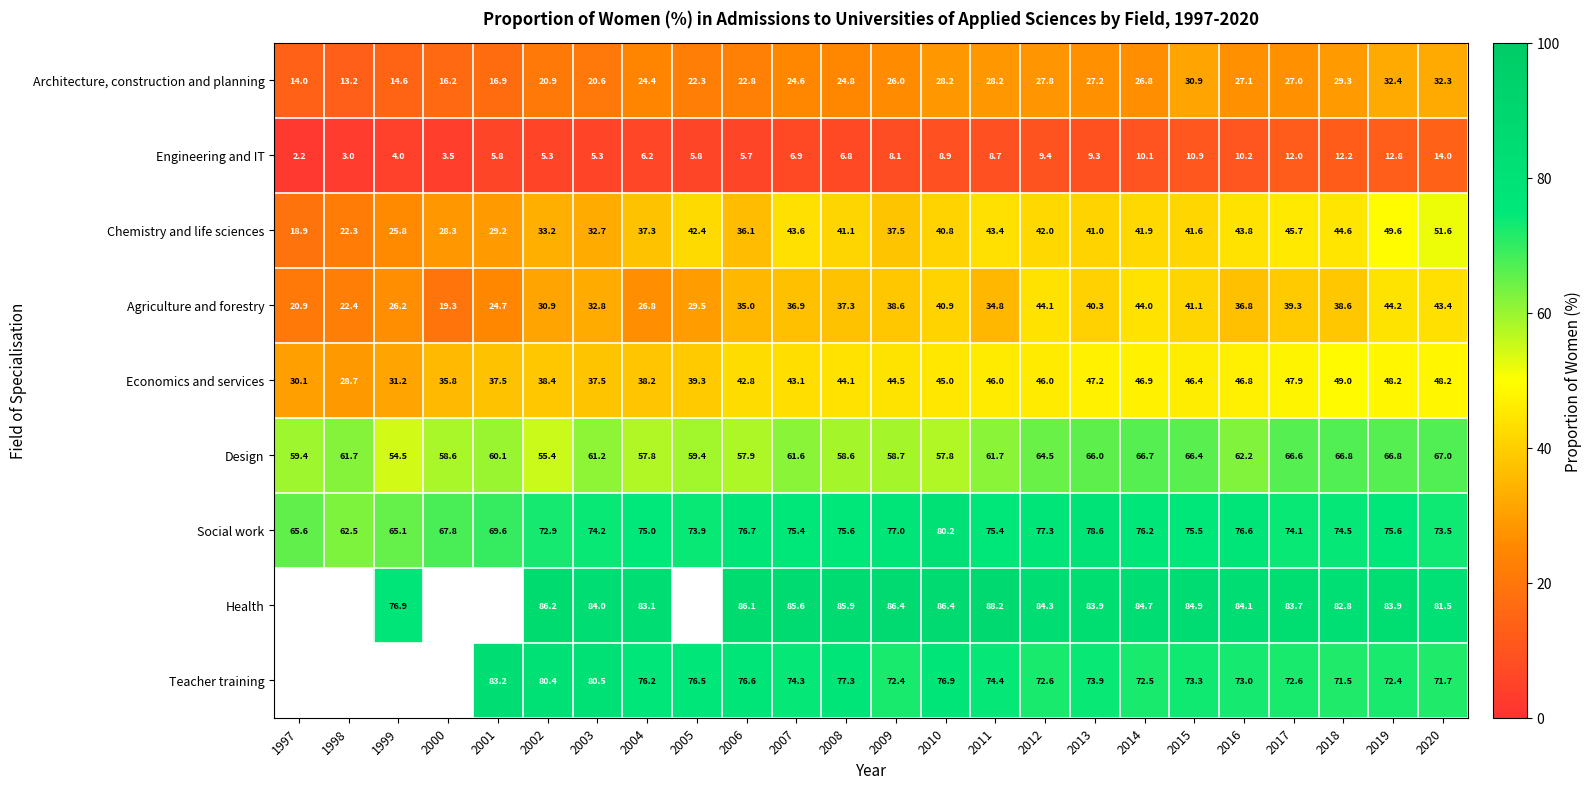

Between 2013 and 2019, which series saw the biggest shift?

Chemistry and life sciences